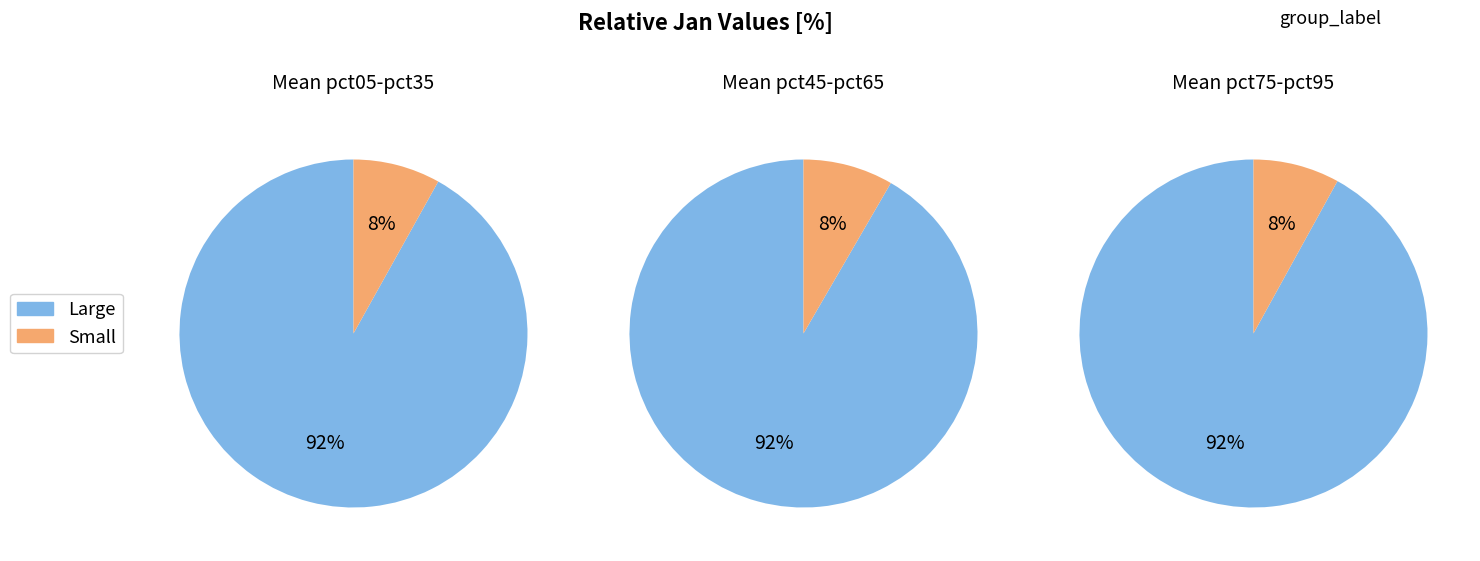

Does pct75 account for over 50% of the chart?

No